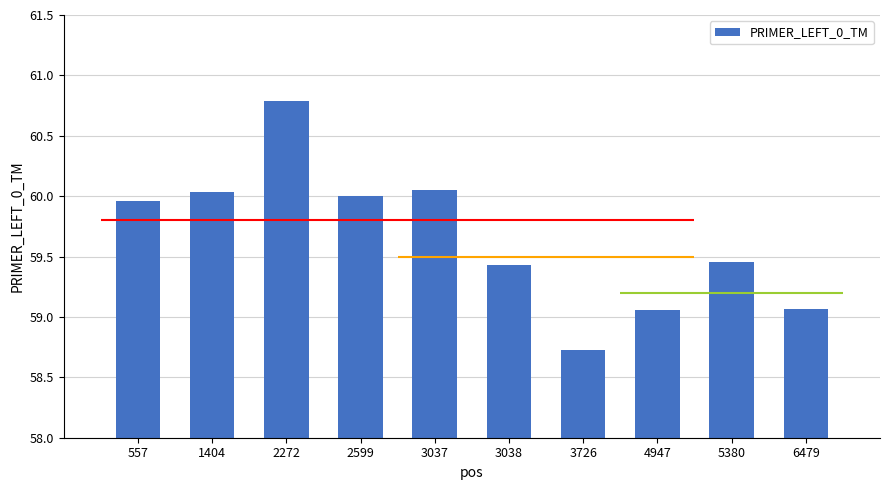

The chart shows a value of 59.1 at 6479. True or false?

True